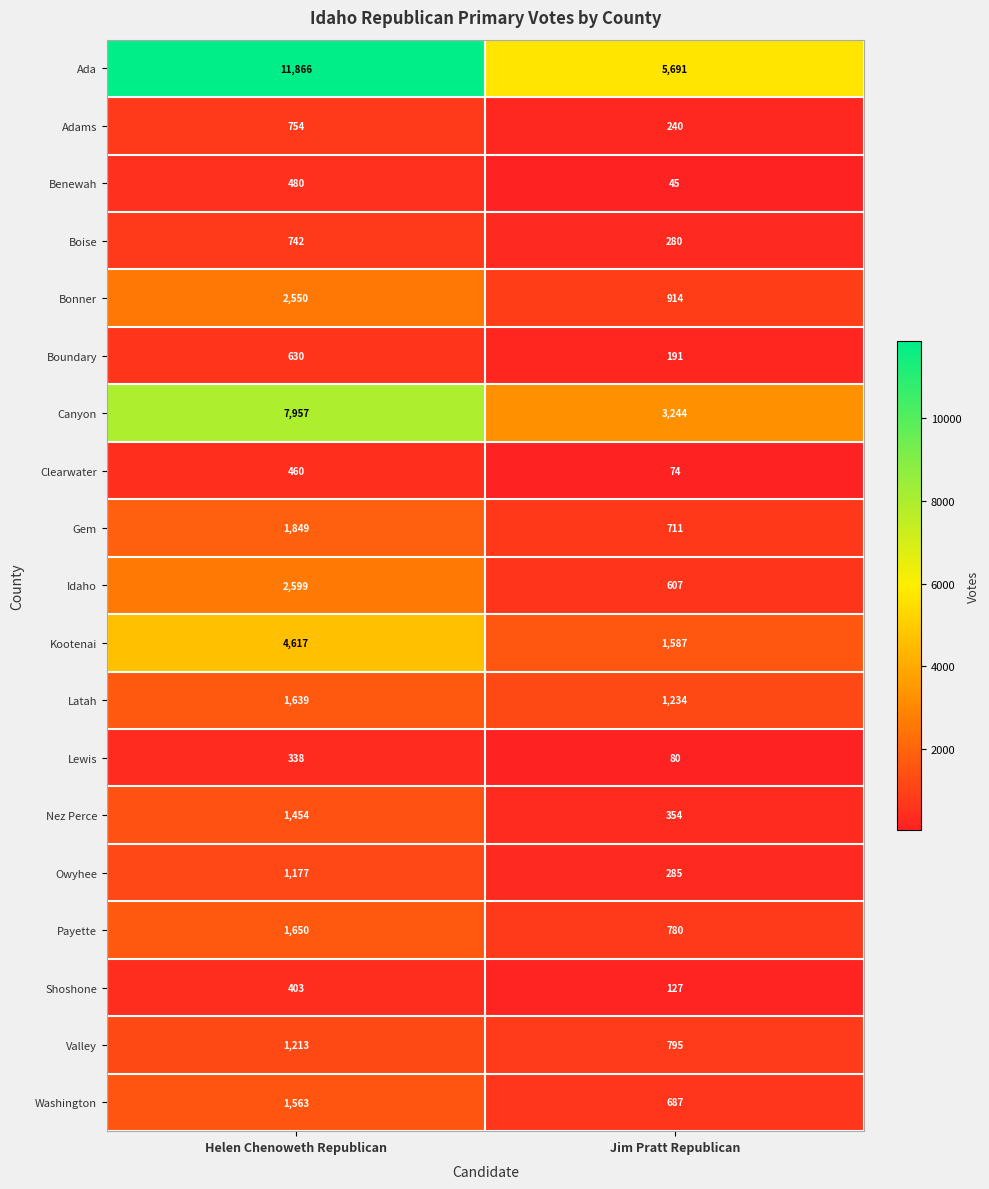

Which series has the widest spread of values?

Ada